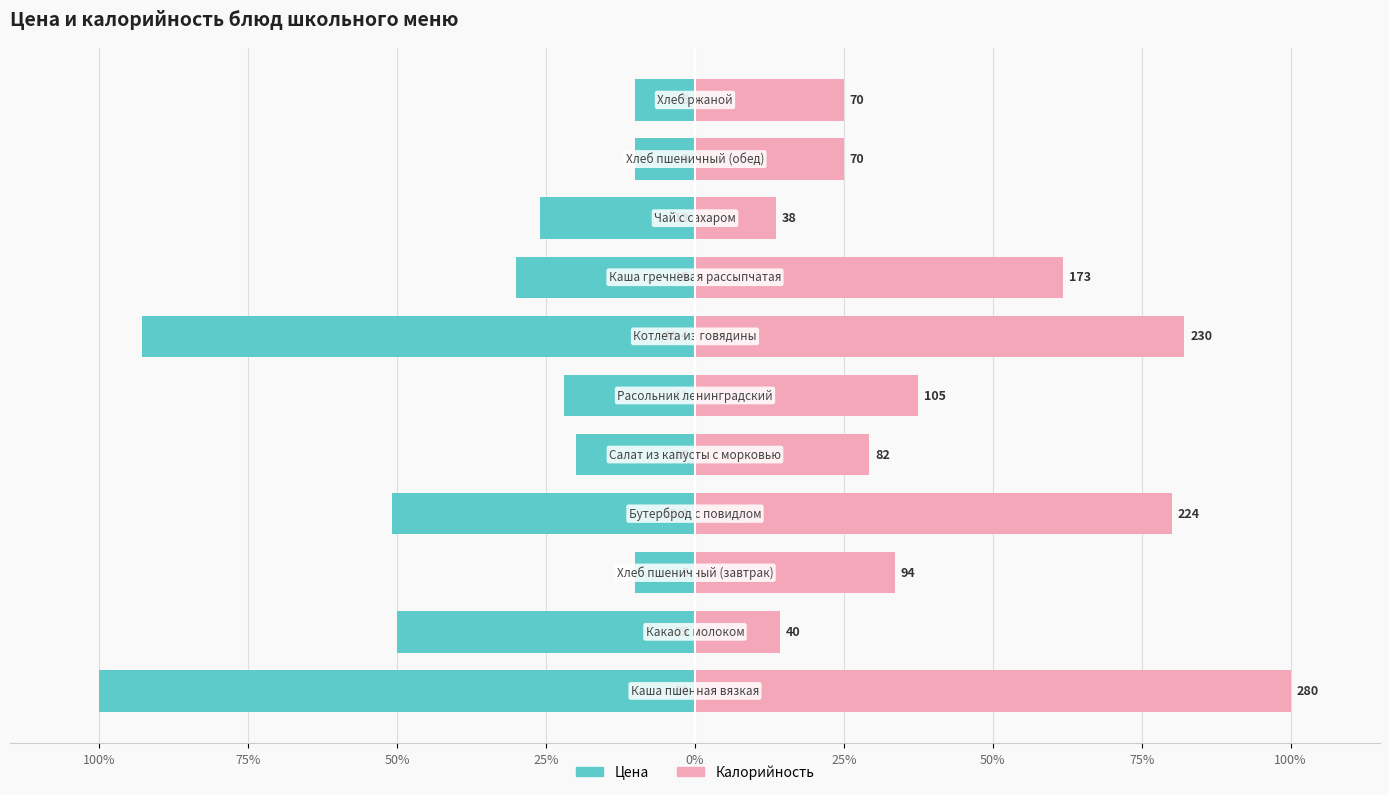

Which series has the largest total across all categories?

Калорийность (норм.%)